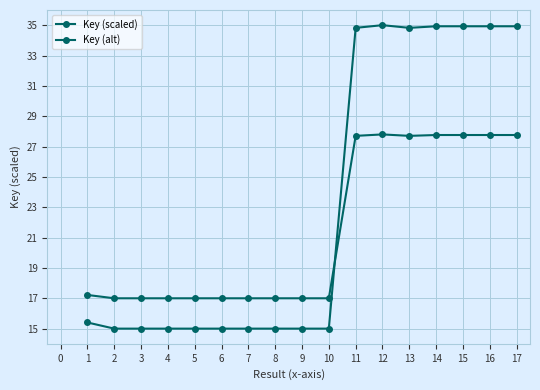

How many lines are shown in the chart?

2